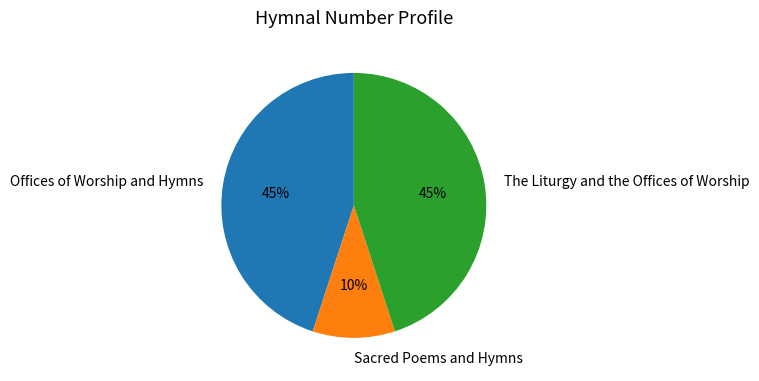

Approximately how many times larger is the value at Offices of Worship and Hymns compared to The Liturgy and the Offices of Worship?

1.0